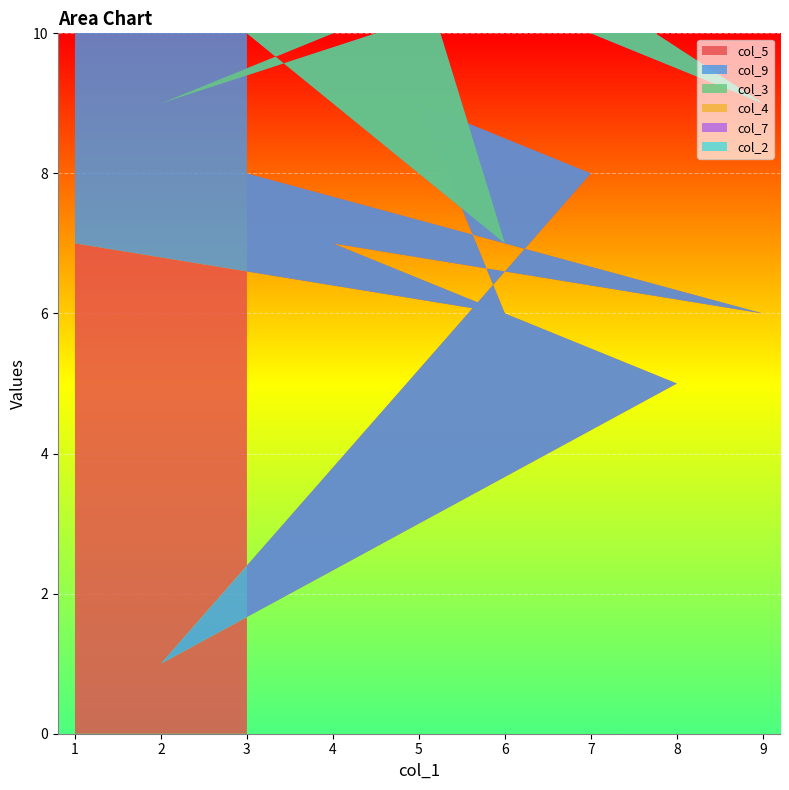

Reading right to left, what are all the values shown in this chart?

col_5: 7	6	9	8	1	5	7	6	8
col_9: 5	1	2	3	8	7	6	3	4
col_3: 9	4	9	3	6	5	2	8	7
col_4: 3	8	3	7	1	4	9	1	2
col_7: 6	8	4	9	7	2	5	3	6
col_2: 1	3	5	7	2	8	6	4	9